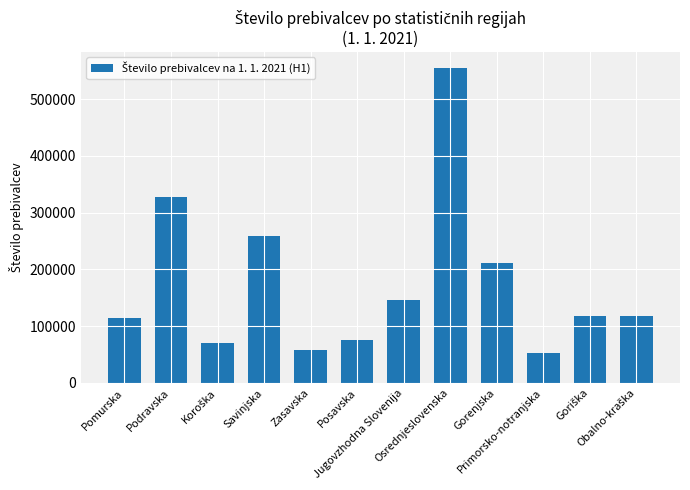

What is the average value?

175748